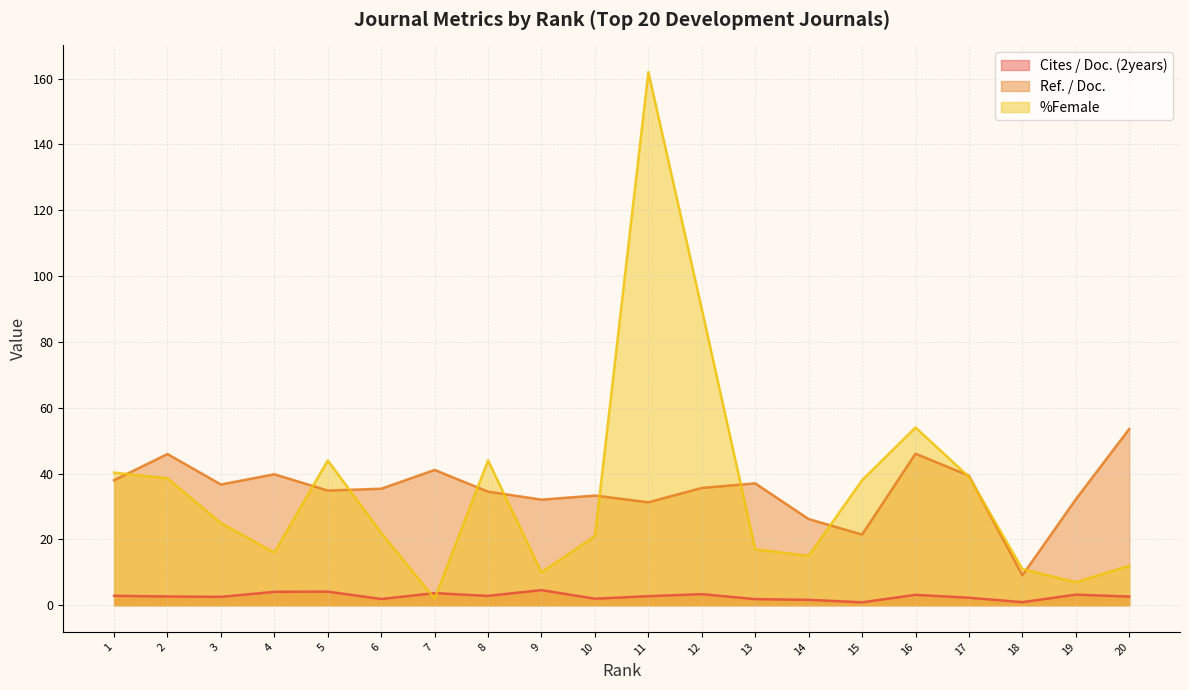

At which category is the sum across all series the highest?

11